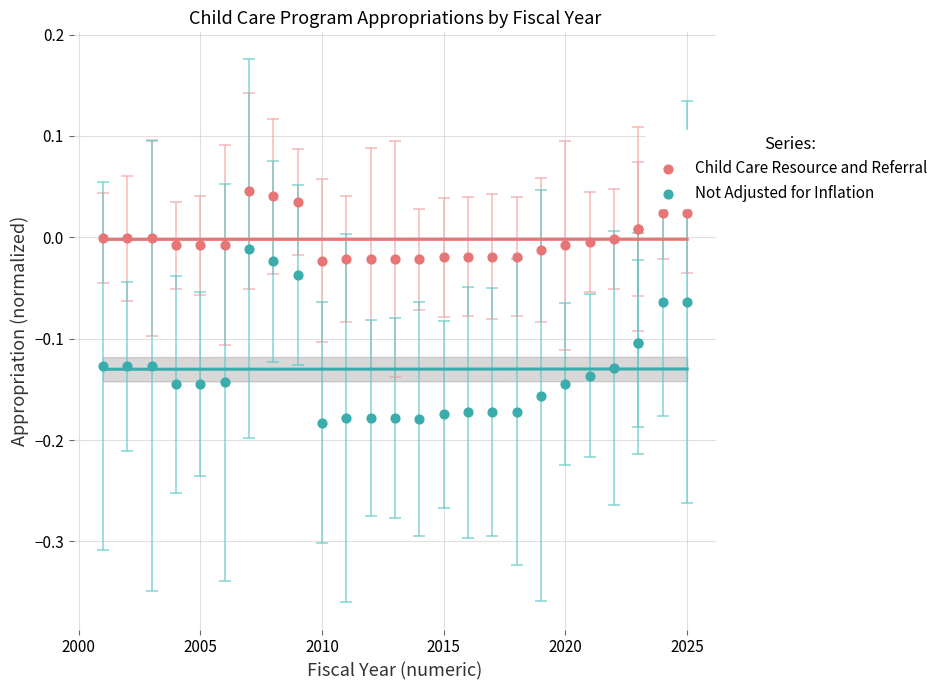

What are all the series names shown in the legend?

Child Care Resource and Referral, Not Adjusted for Inflation